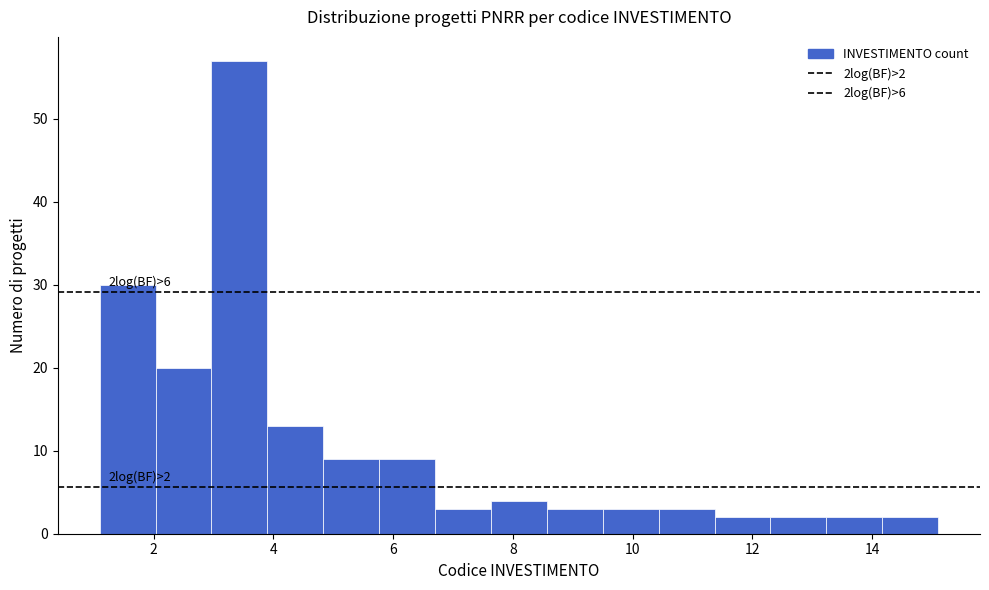

Which range on the x-axis has the tallest bar?

3.0 to 4.0